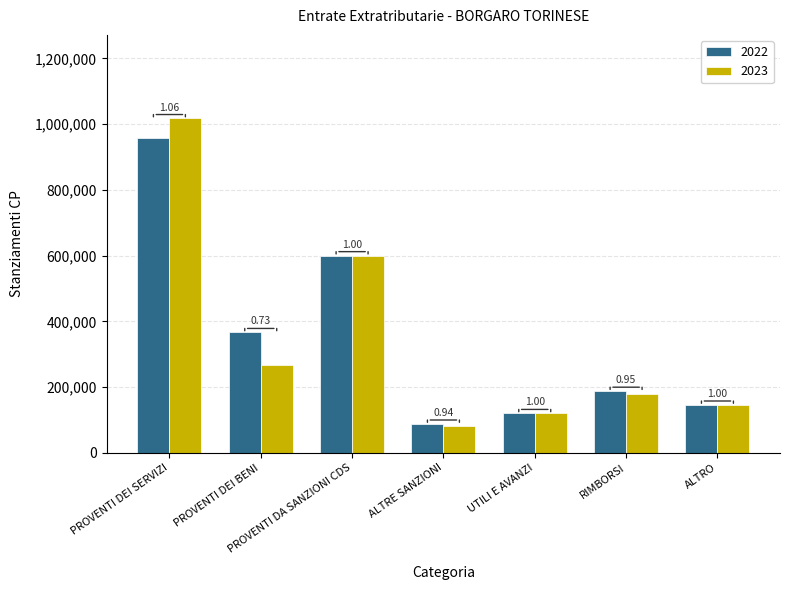

What are all the series names shown in the legend?

2022, 2023